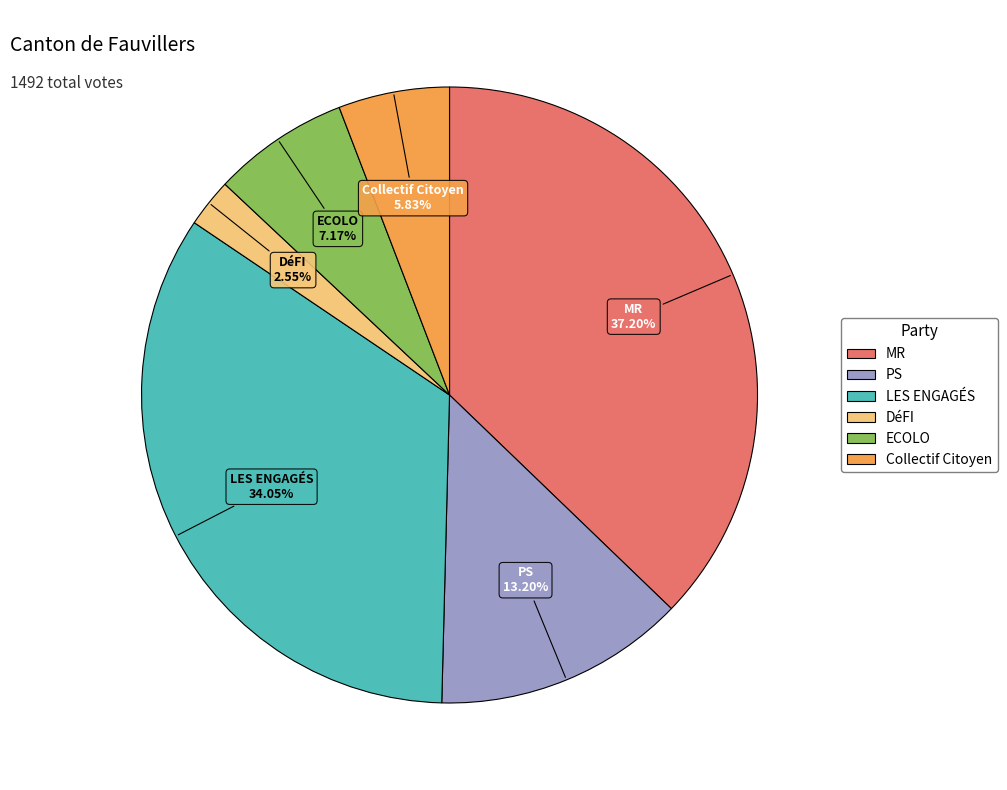

Does PS represent more than half of the total?

No